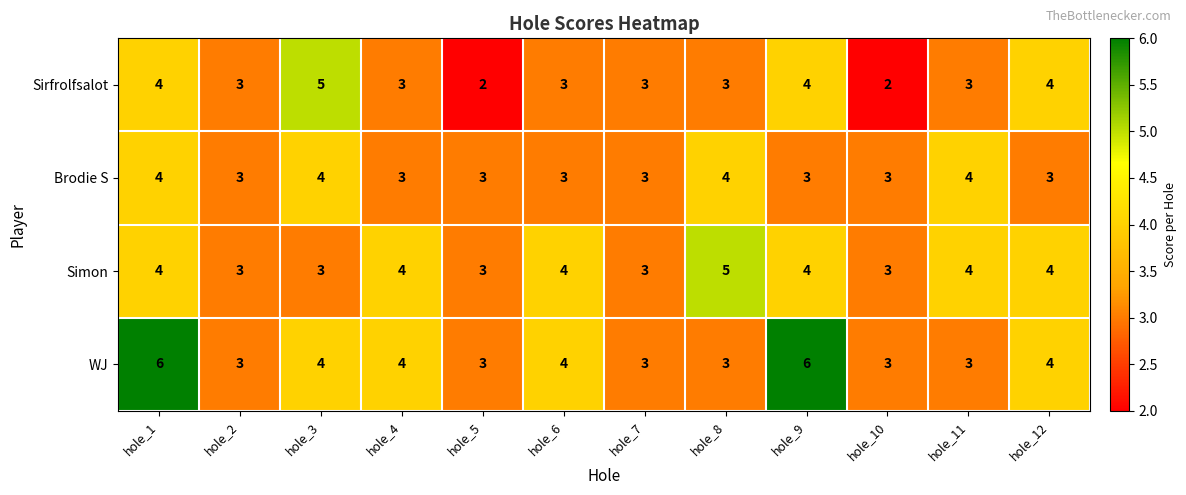

At which label does WJ first exceed 4?

hole_1